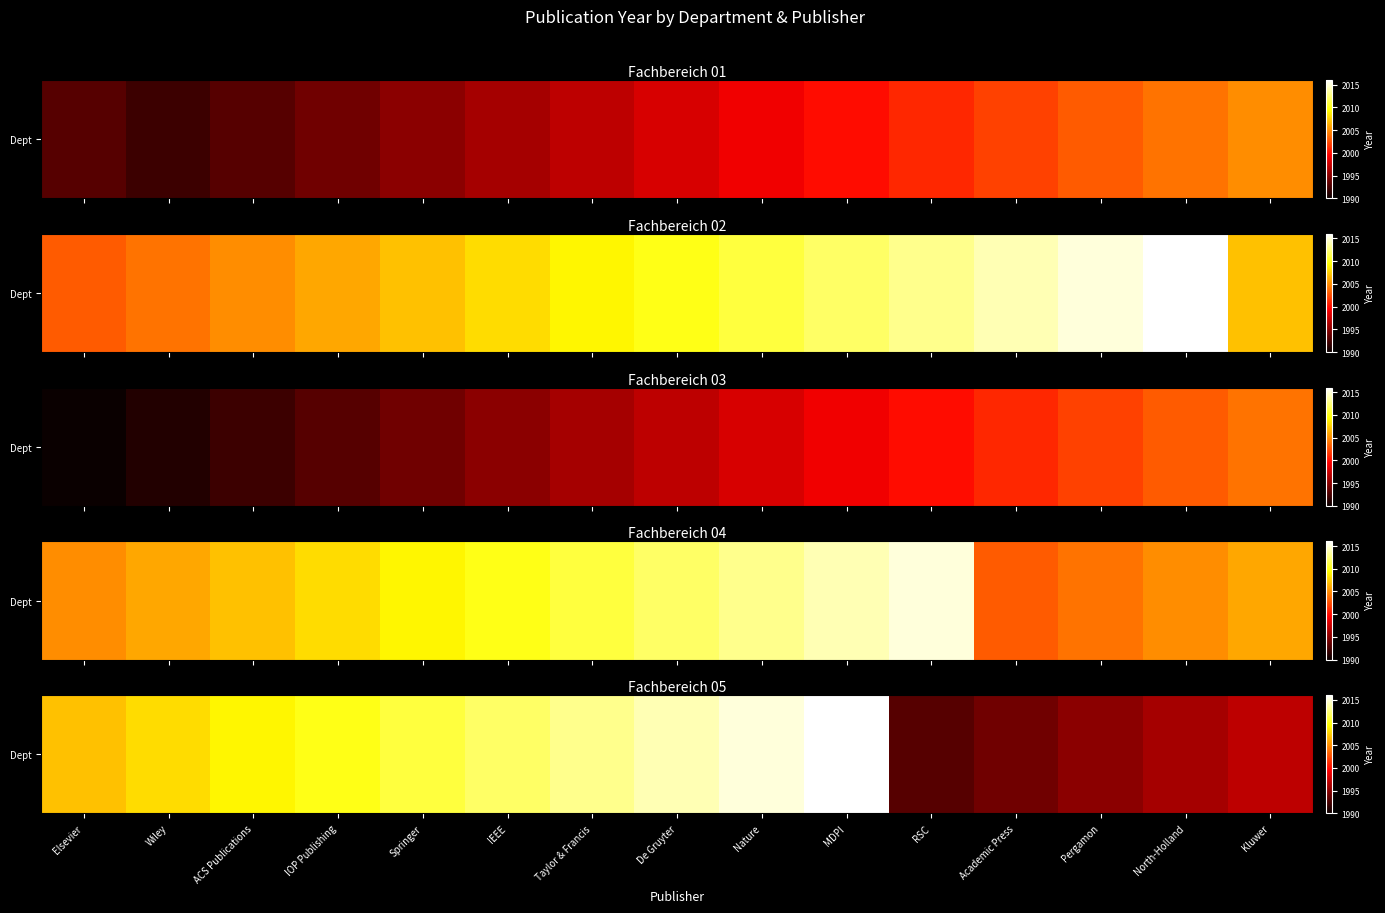

What is the change in value from MDPI to Pergamon?

-21